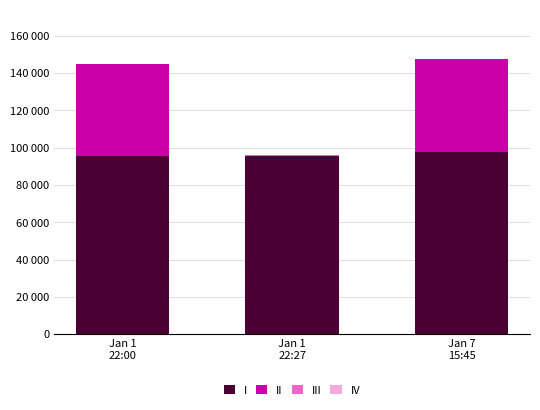

Which has a higher value, Jan 7
15:45 or Jan 1
22:00?

Jan 7
15:45